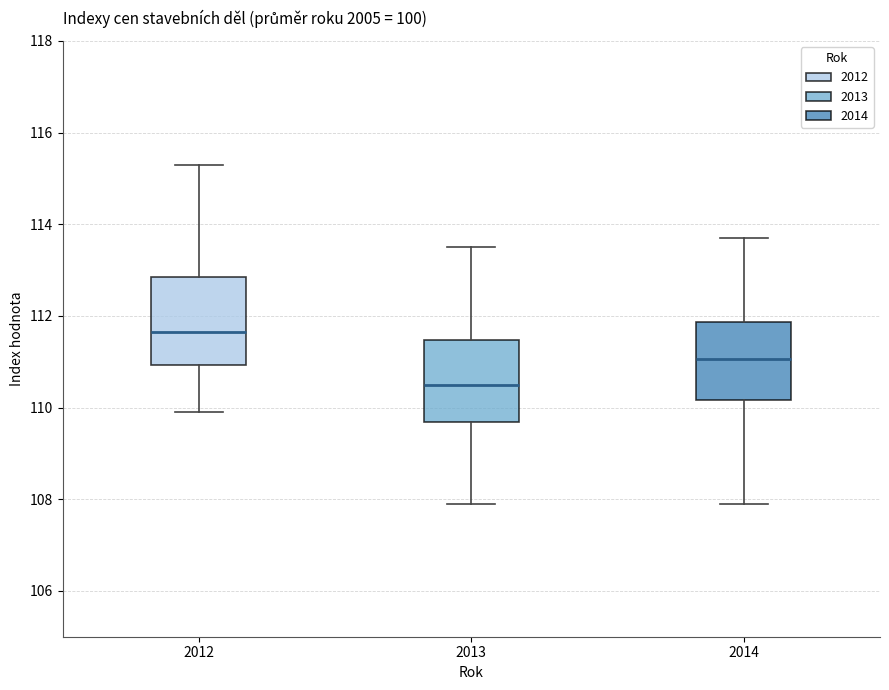

Which box's median line is the highest?

2012